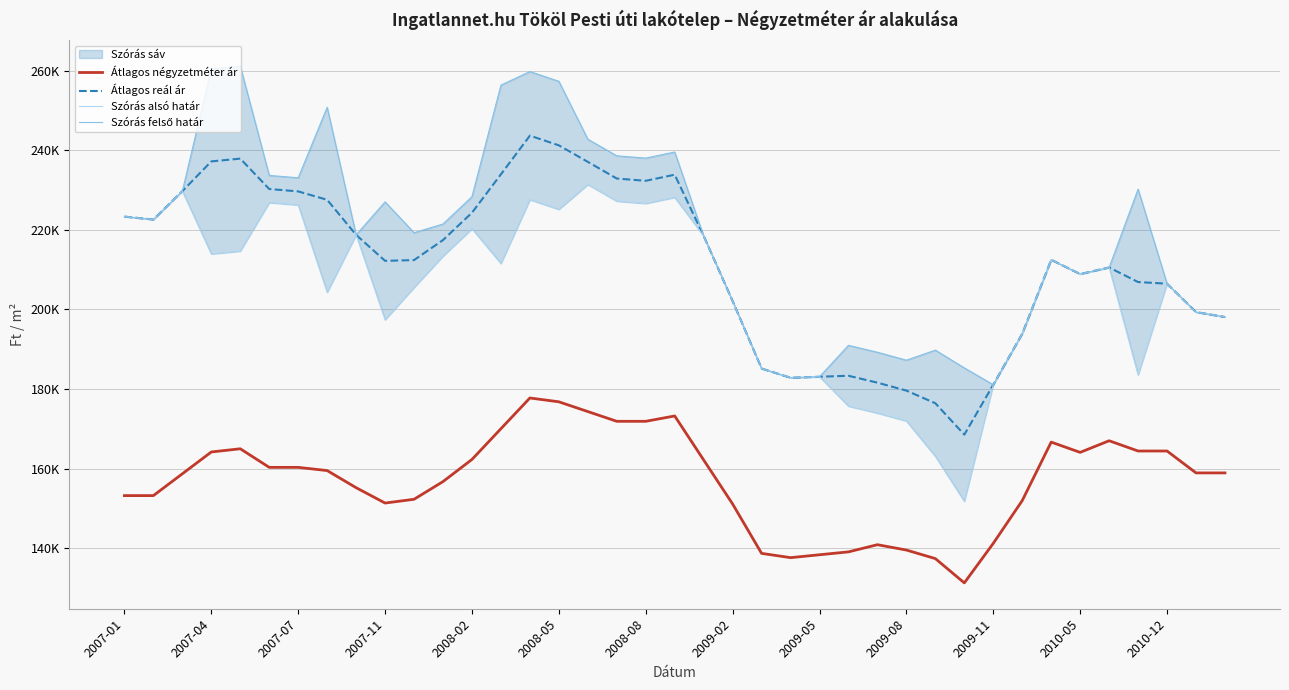

What is the sum of all Szórás alsó határ values?

7996873